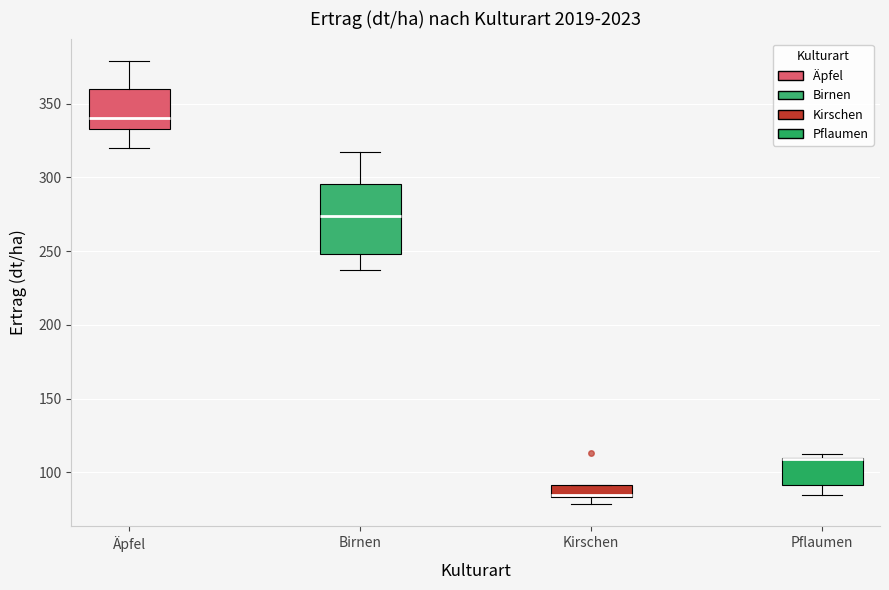

Comparing the boxes themselves (not the whiskers), which one is the tallest?

Birnen